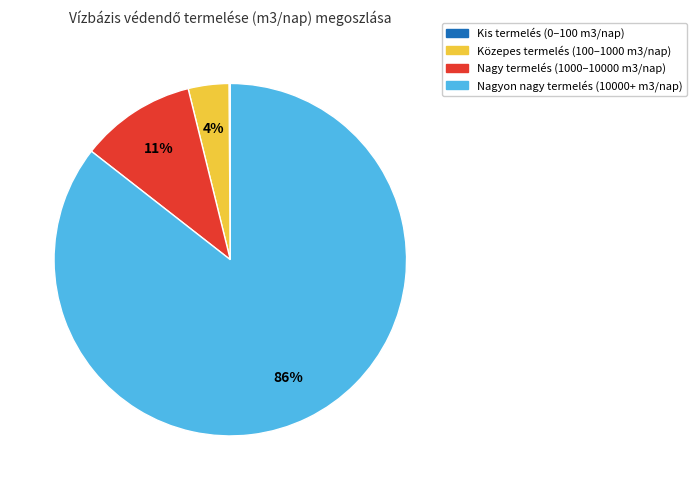

Is there any slice that represents more than half of the pie?

Yes